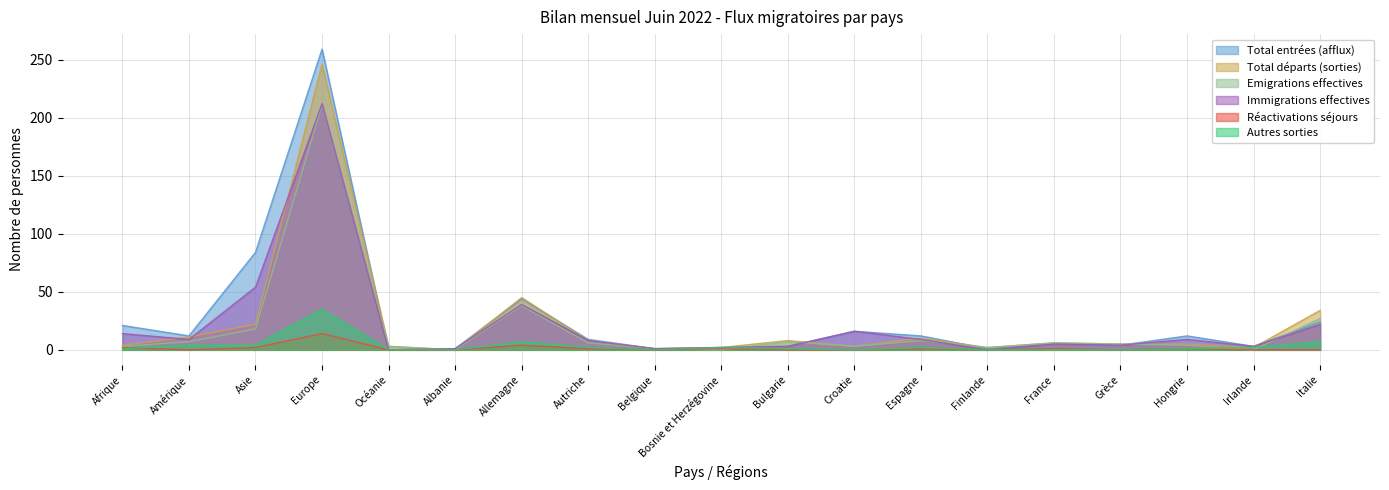

What are all the series names shown in the legend?

Total entrées (afflux), Total départs (sorties), Emigrations effectives, Immigrations effectives, Réactivations séjours, Autres sorties